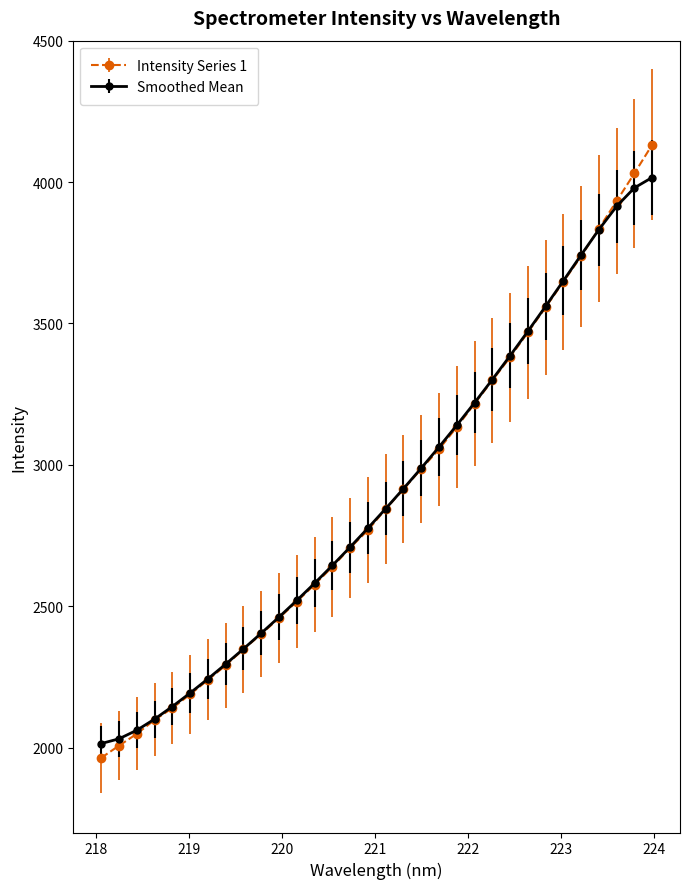

What are all the series names shown in the legend?

Intensity Series 1, Smoothed Mean